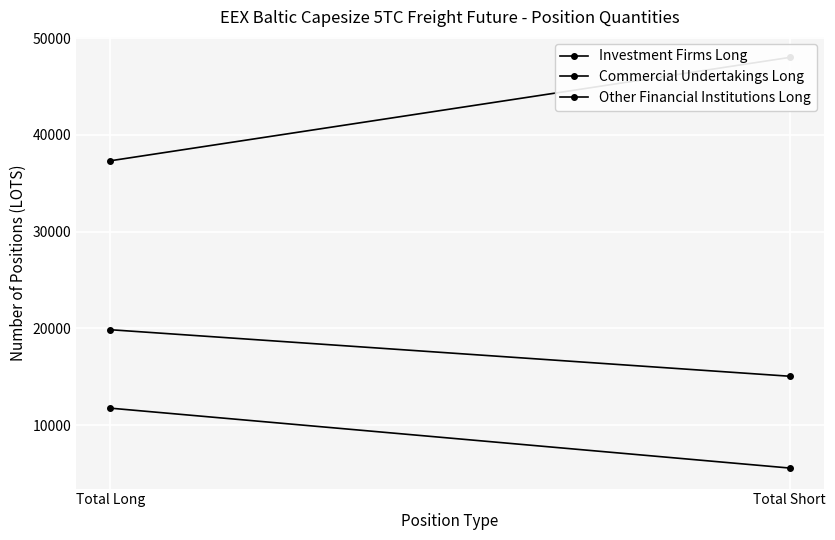

True or false: Commercial Undertakings Long has a value of 48940.8 at Total Long.

False